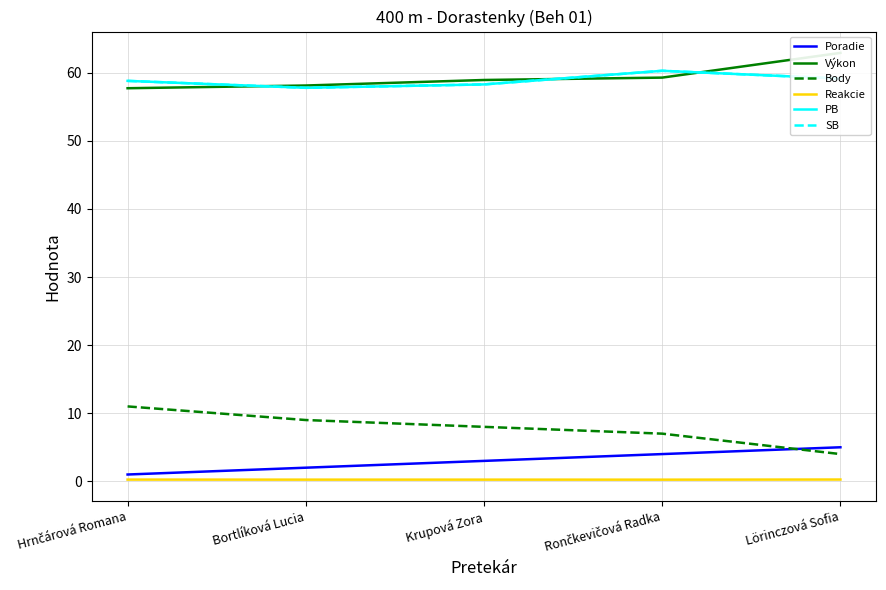

Between Rončkevičová Radka and Lörinczová Sofia, which series saw the biggest shift?

Výkon